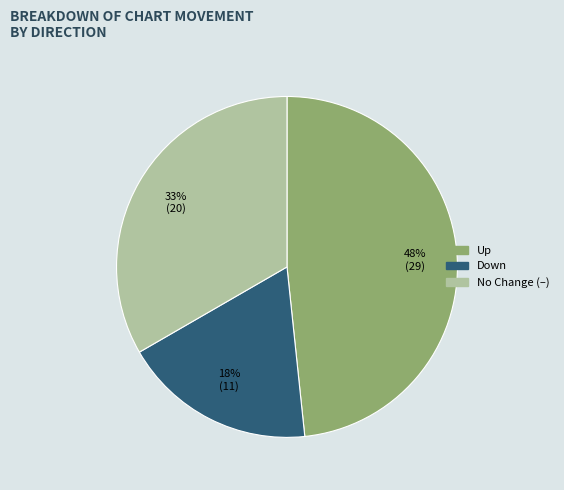

To the nearest percent, what is the average slice percentage?

33%